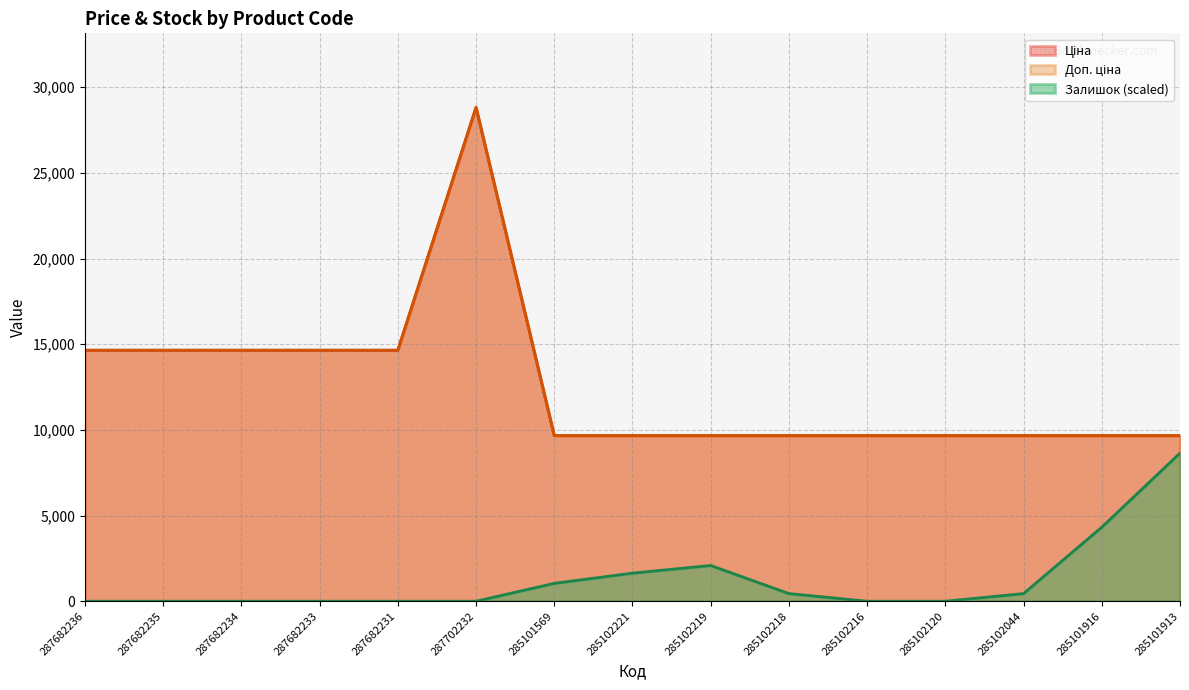

What is the approximate value of Доп. ціна at 287682236?

14649.6